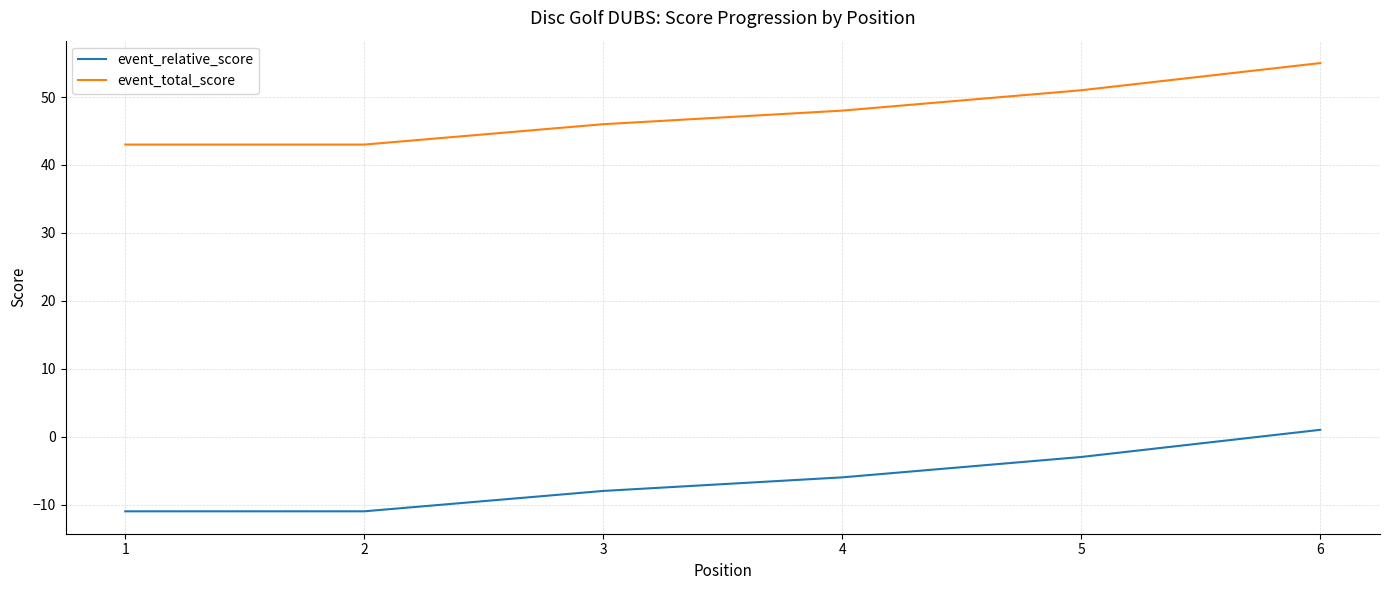

Reading left to right, transcribe all the data shown in this chart.

event_relative_score: -11	-11	-8	-6	-3	1
event_total_score: 43	43	46	48	51	55